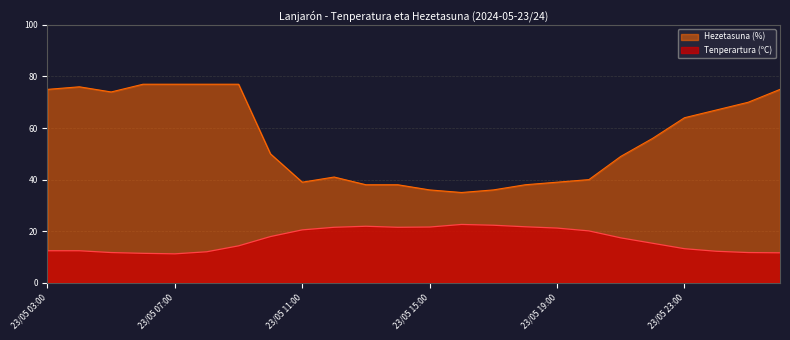

What are all the series names shown in the legend?

Hezetasuna (%), Tenperartura (ºC)